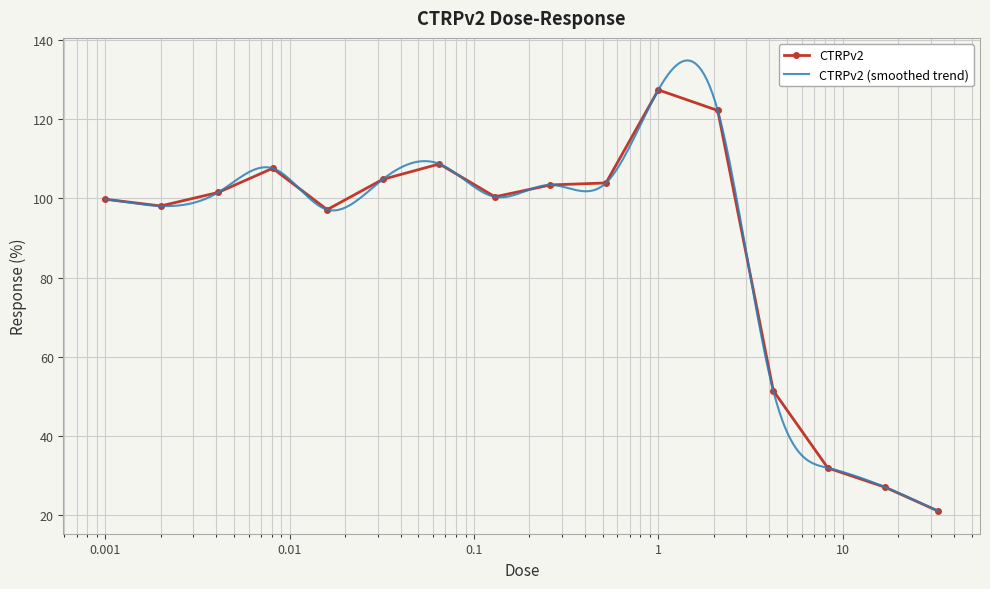

Where does the data first go above 101?

0.0041